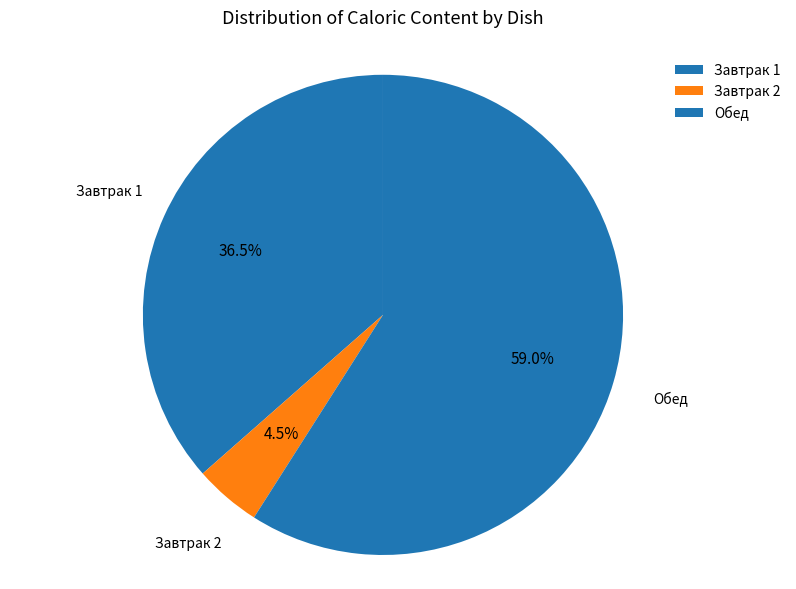

Is there a majority slice in this chart?

Yes